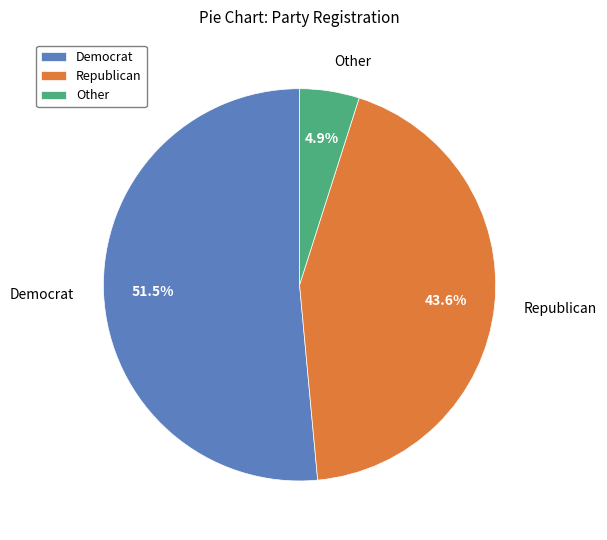

Rank the categories by value from lowest to highest.

Other, Republican, Democrat